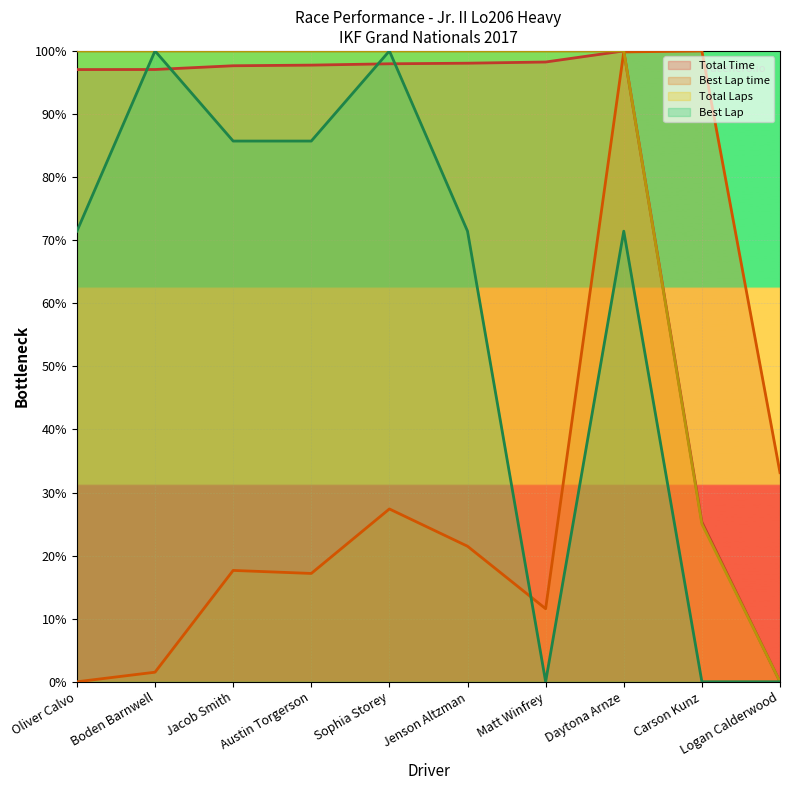

What is the difference between the second highest and second lowest values in the Best Lap series?

100.0